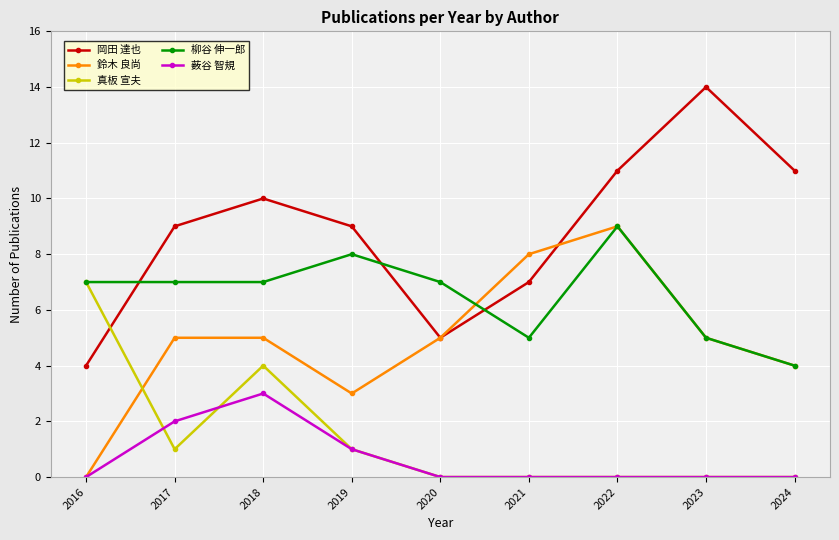

What is the spread (max minus min) of values at 2016?

7